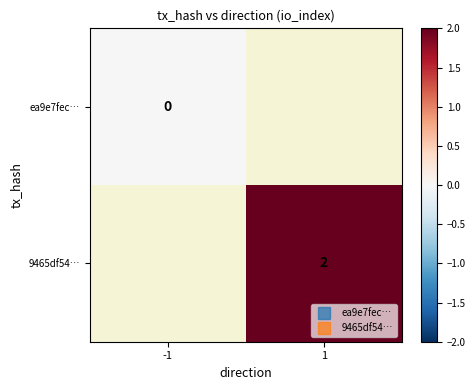

Where is ea9e7fec… nearest to the value 0?

-1